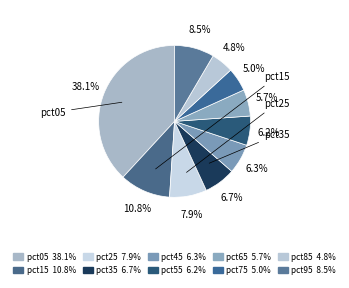

Does any single category account for the majority?

No